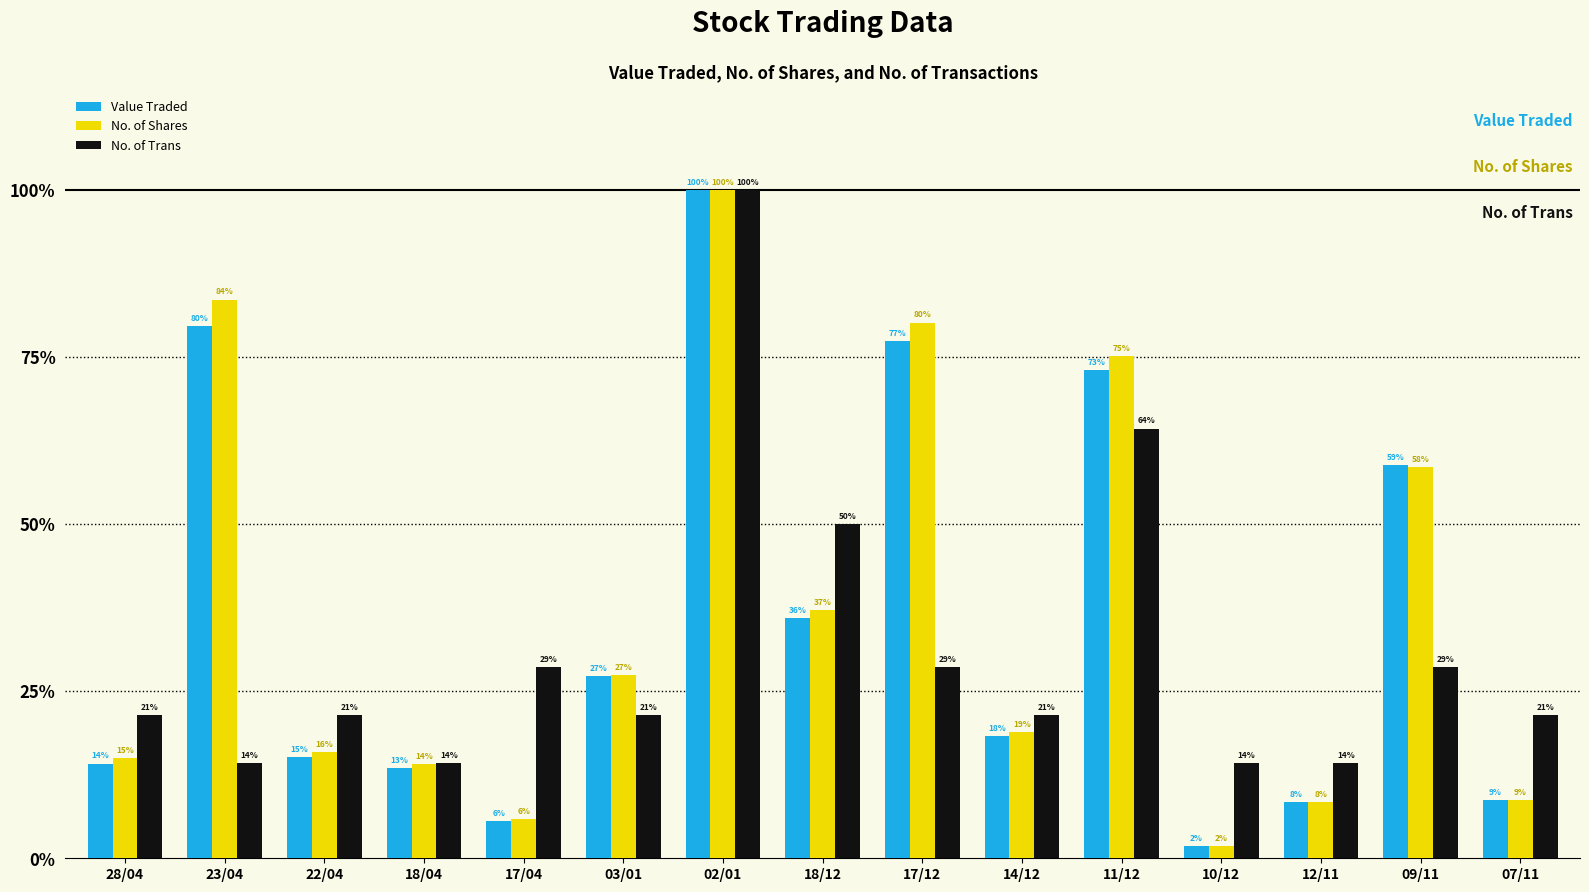

True or false: No. of Shares has a value of 27.3 at 17/12.

False